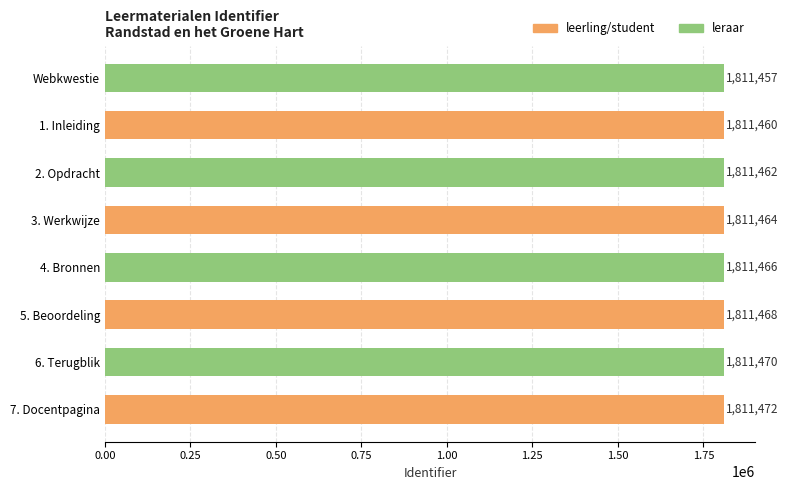

At which category does the chart reach its minimum across all series?

Webkwestie